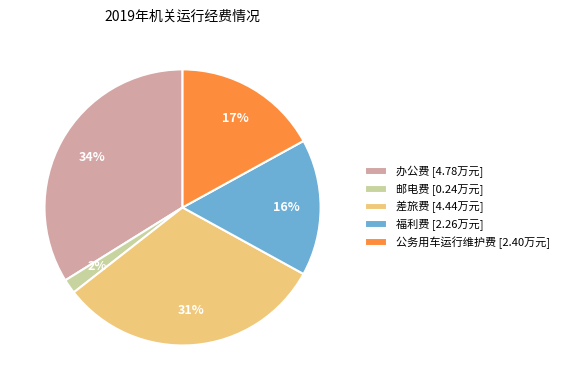

To the nearest percent, what is the difference between the largest and smallest slice percentages?

32%